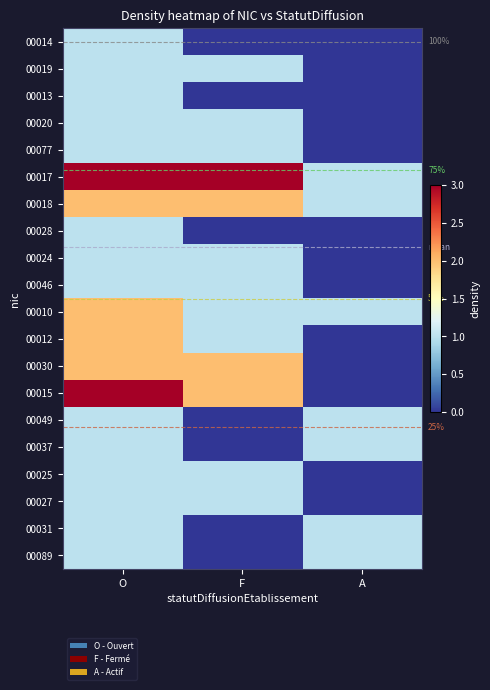

What is the sum of the 00019 values at F and A?

1